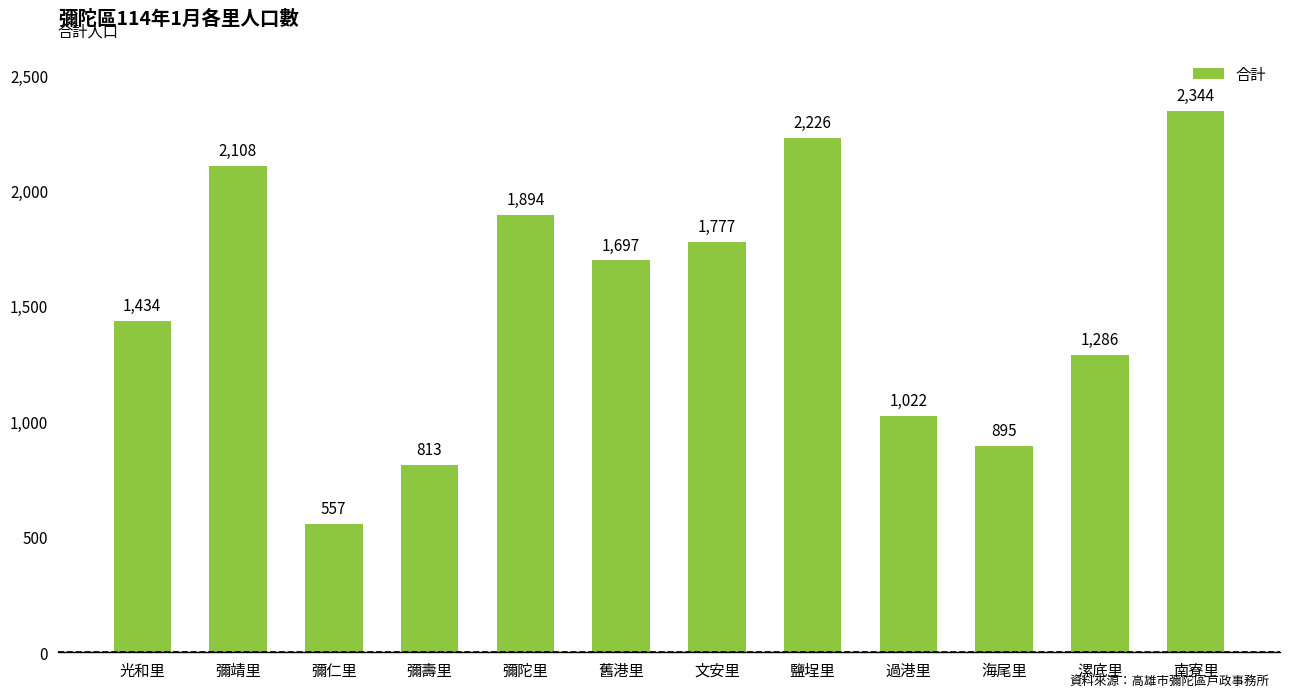

List the labels in order of value, smallest first.

彌仁里, 彌壽里, 海尾里, 過港里, 漯底里, 光和里, 舊港里, 文安里, 彌陀里, 彌靖里, 鹽埕里, 南寮里